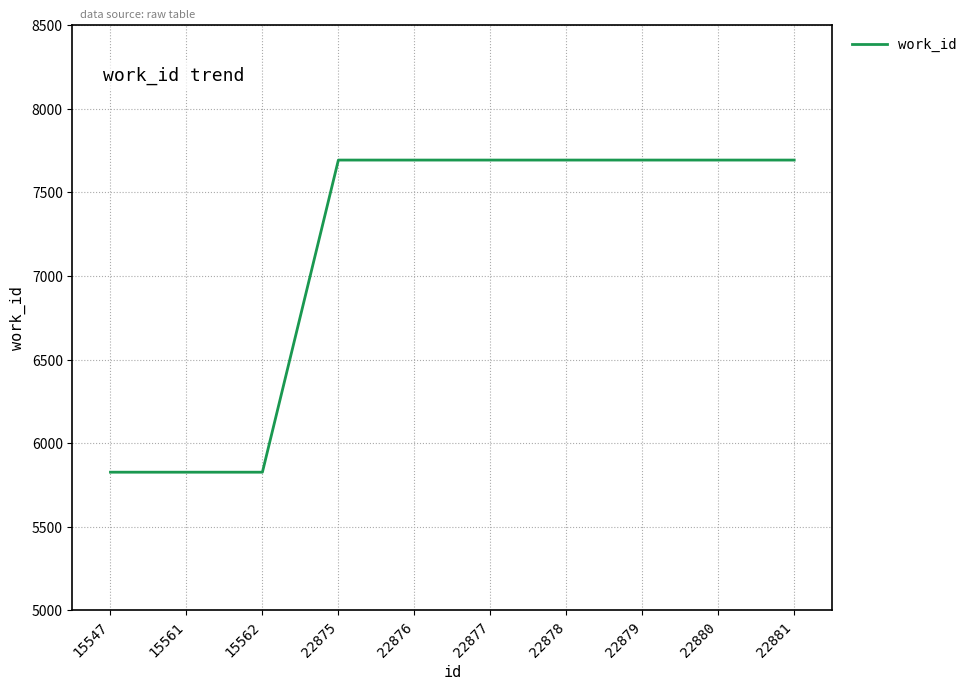

True or false: the data shows 7694 at 22878.

True